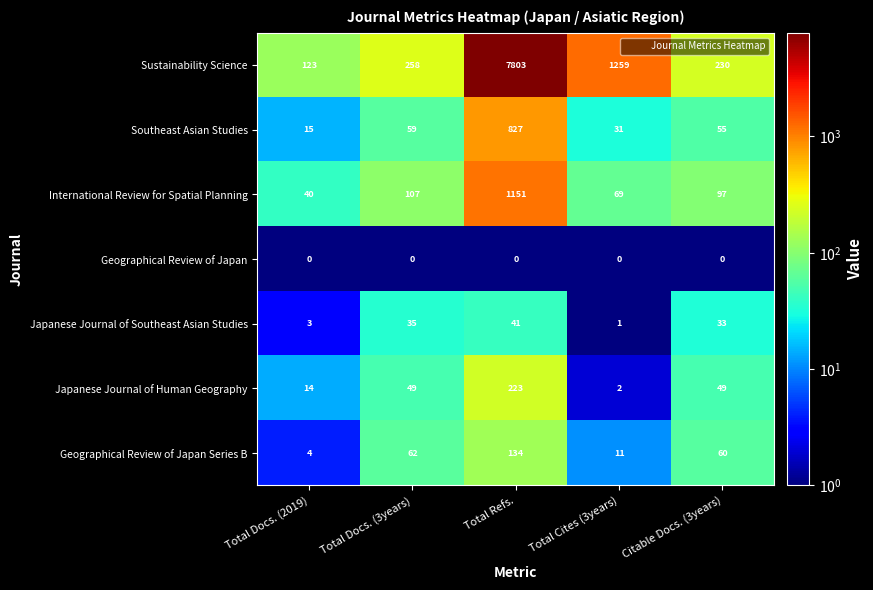

Between Total Docs. (2019) and Total Refs., which series saw the biggest shift?

Sustainability Science